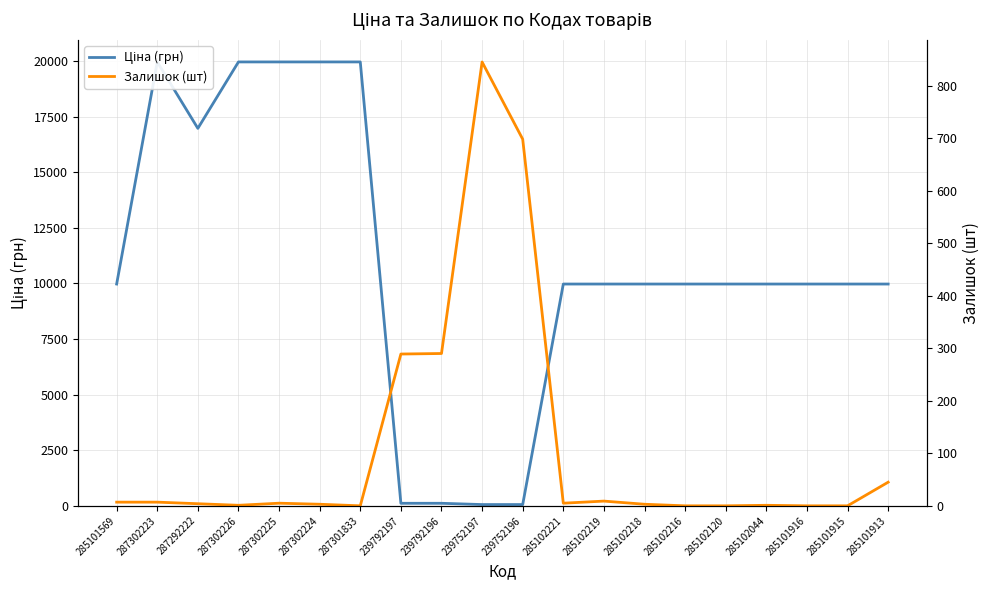

What value does the Ціна (грн) series have at 285101915?

9975.0